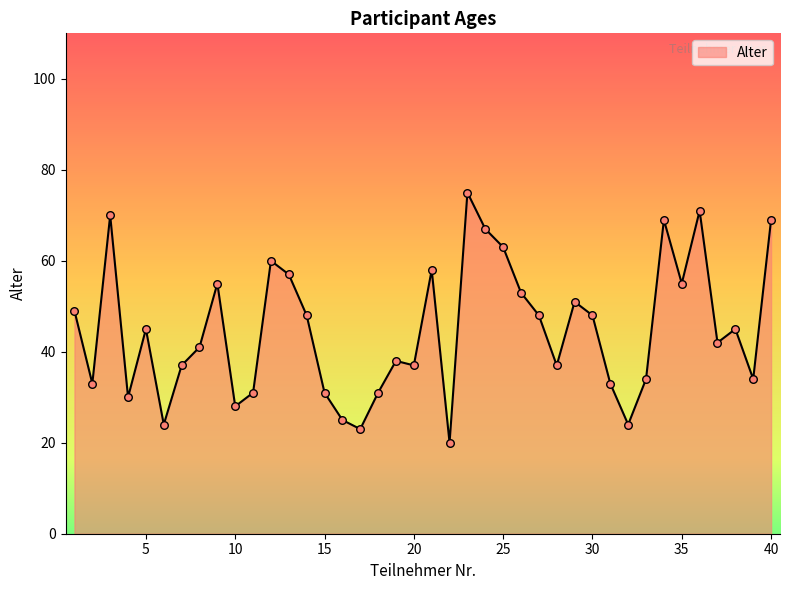

What is the maximum value shown in the chart?

75